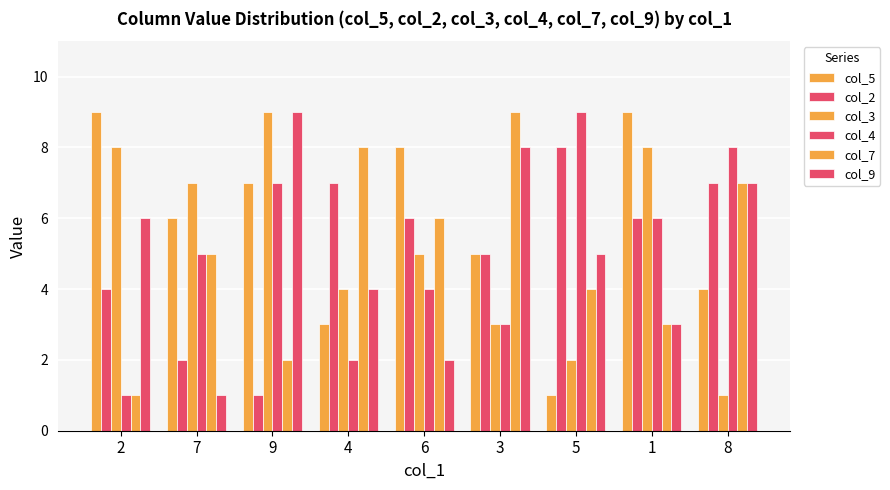

At which label does col_3 first exceed 5?

2